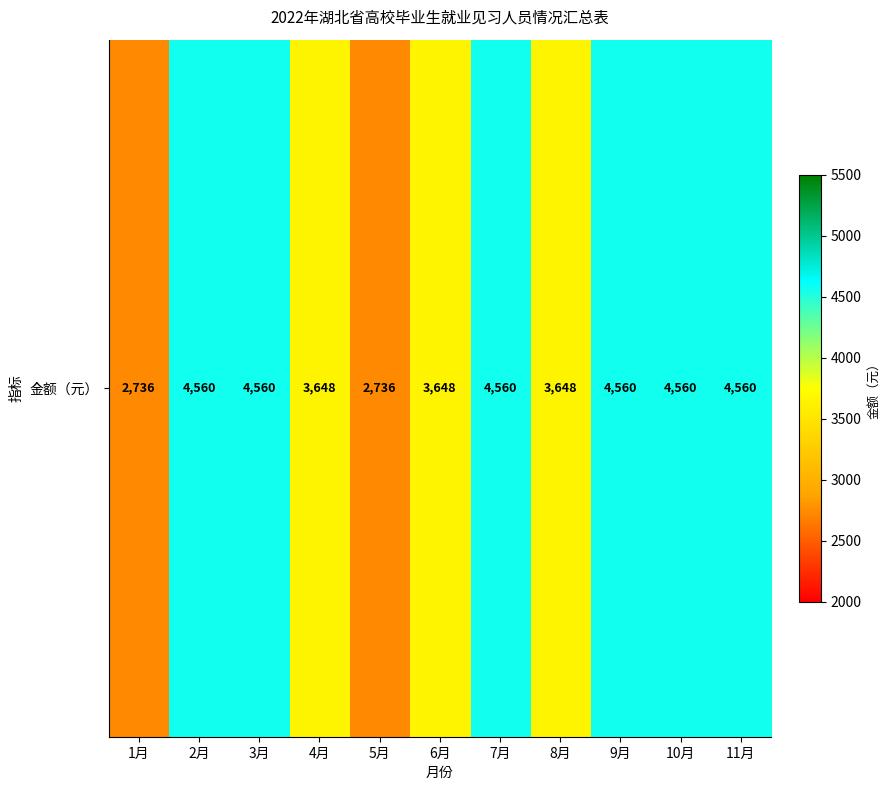

Where is the data nearest to the value 3648?

4月